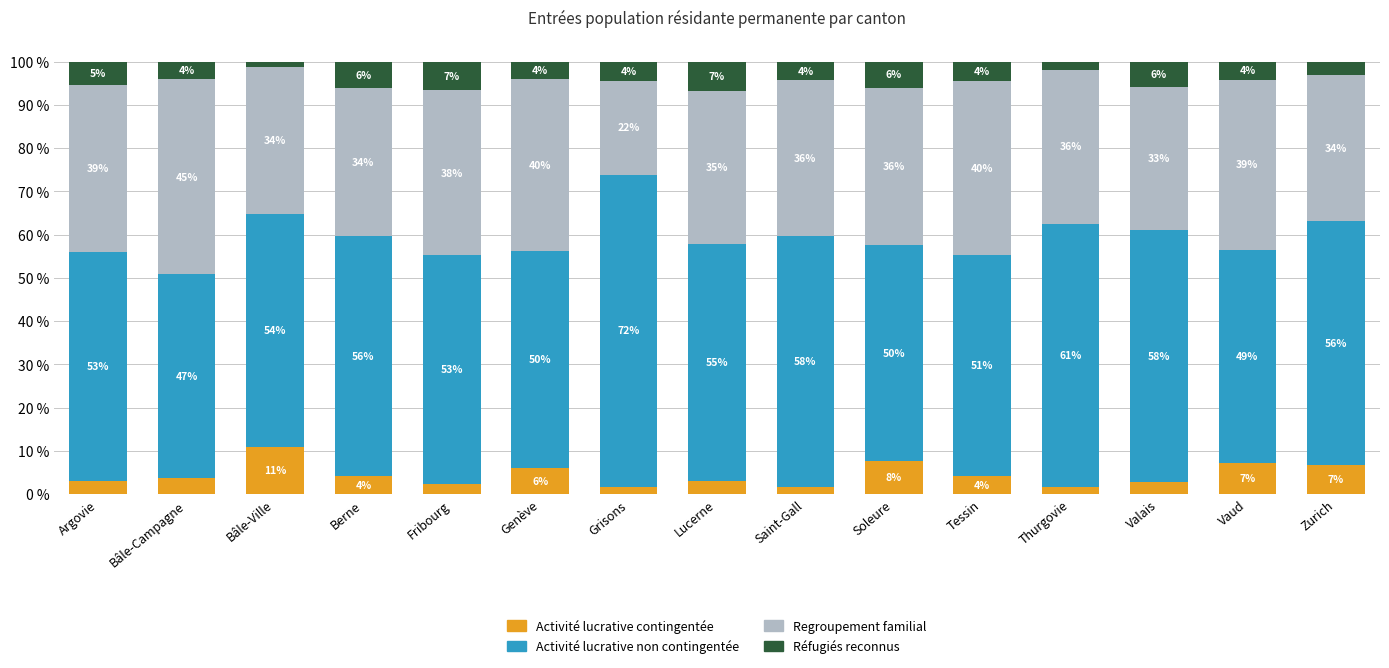

Which category has the highest value in the Activité lucrative contingentée series?

Bâle-Ville